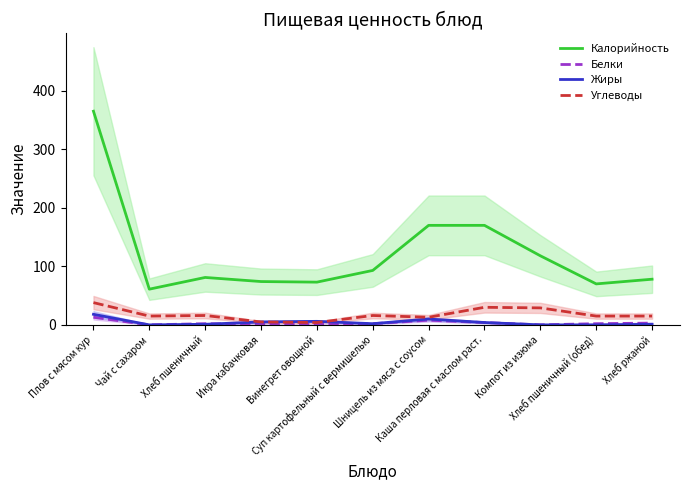

What is the lowest value of the Калорийность series?

61